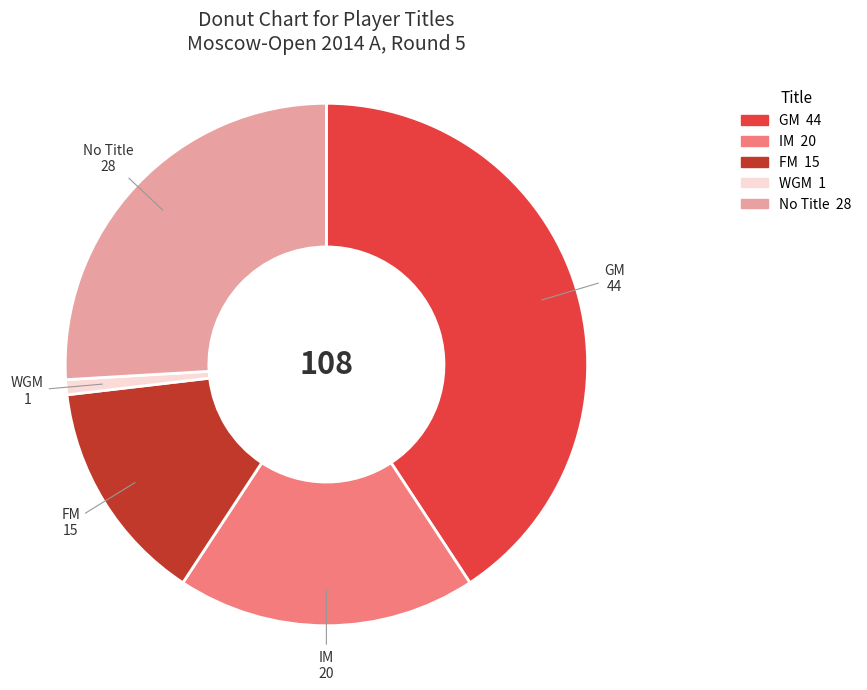

Is there any slice that represents more than half of the pie?

No